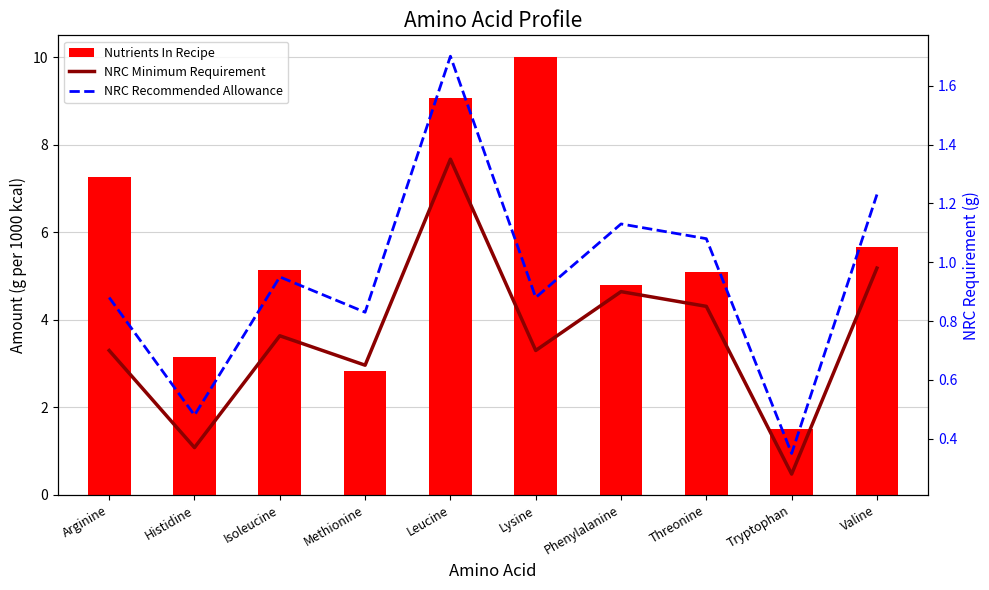

Reading right to left, what are all the values shown in this chart?

Nutrients In Recipe: 5.7	1.5	5.1	4.8	10.0	9.1	2.8	5.1	3.2	7.3
NRC Minimum Requirement: 1.0	0.3	0.8	0.9	0.7	1.4	0.7	0.8	0.4	0.7
NRC Recommended Allowance: 1.2	0.3	1.1	1.1	0.9	1.7	0.8	0.9	0.5	0.9